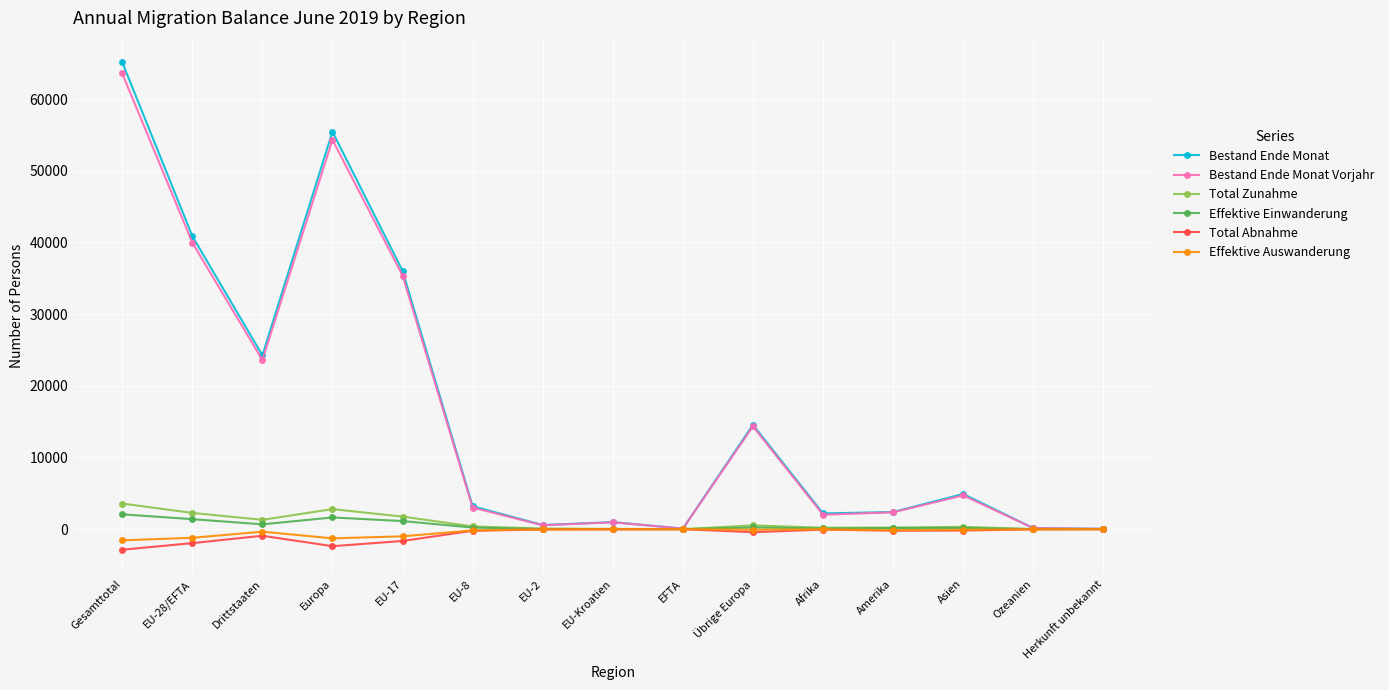

True or false: Total Zunahme has more than 1 points higher than both neighbors.

True